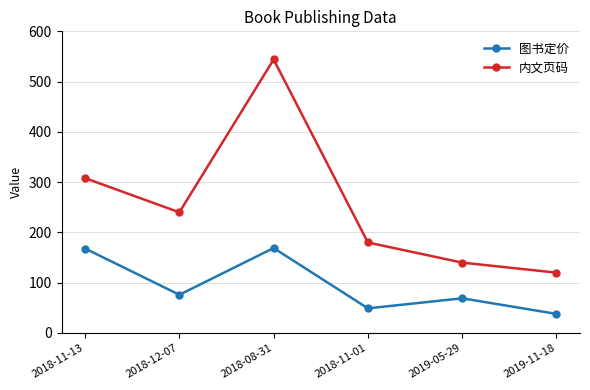

What is the difference between the 图书定价 values at 2018-08-31 and 2018-11-13?

1